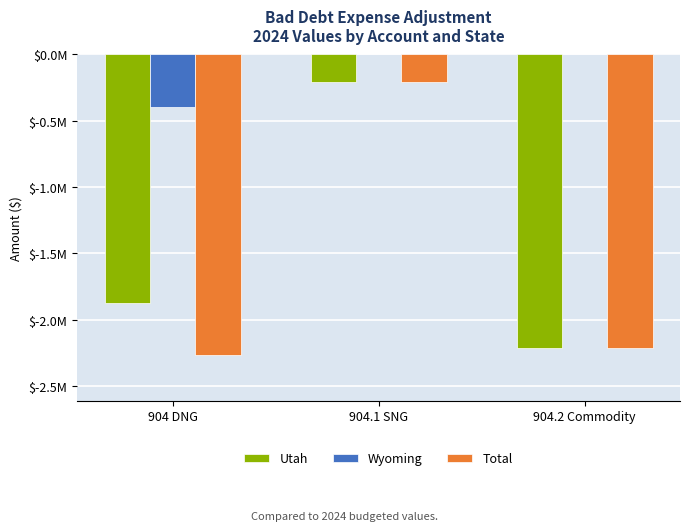

What are all the series names shown in the legend?

Utah, Wyoming, Total